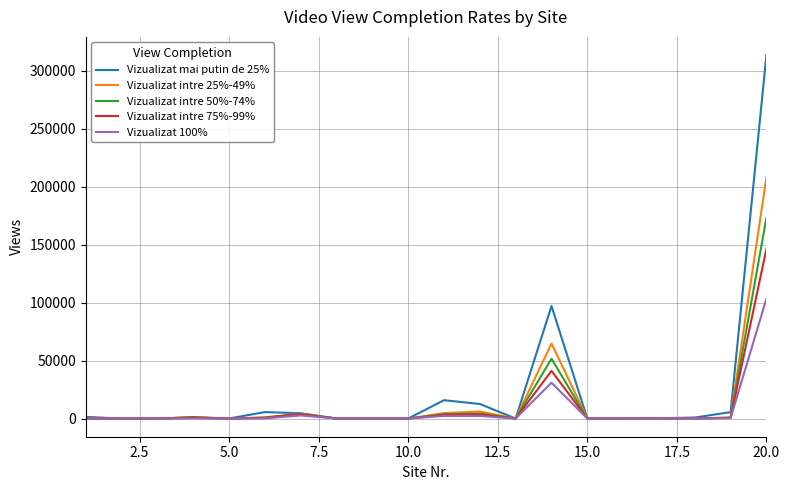

Which series has the largest total across all categories?

Vizualizat mai putin de 25%